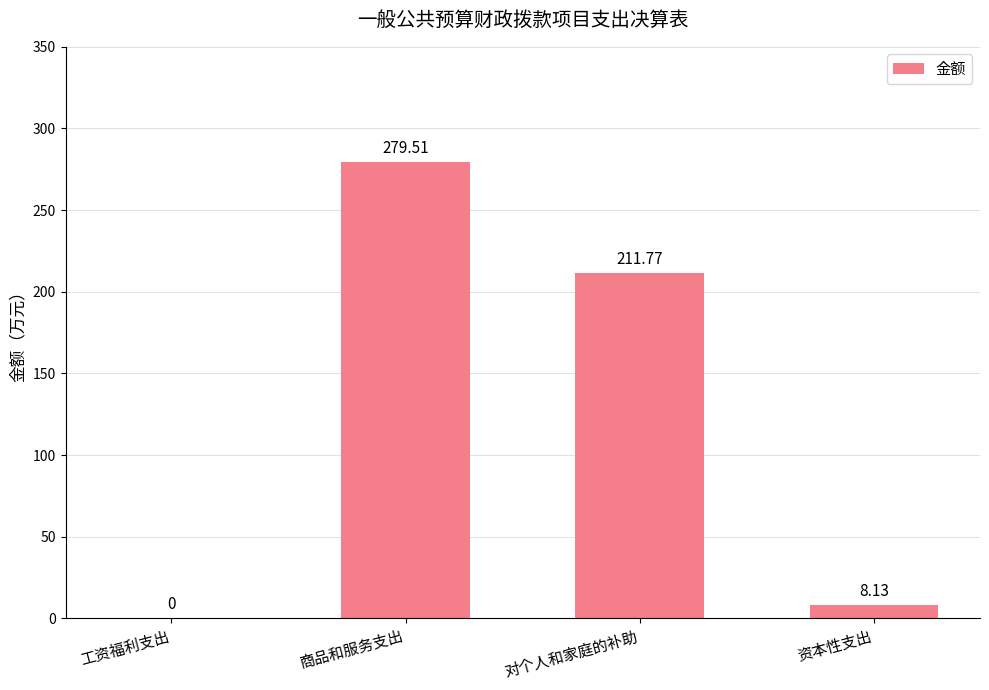

How many values exceed 211?

2